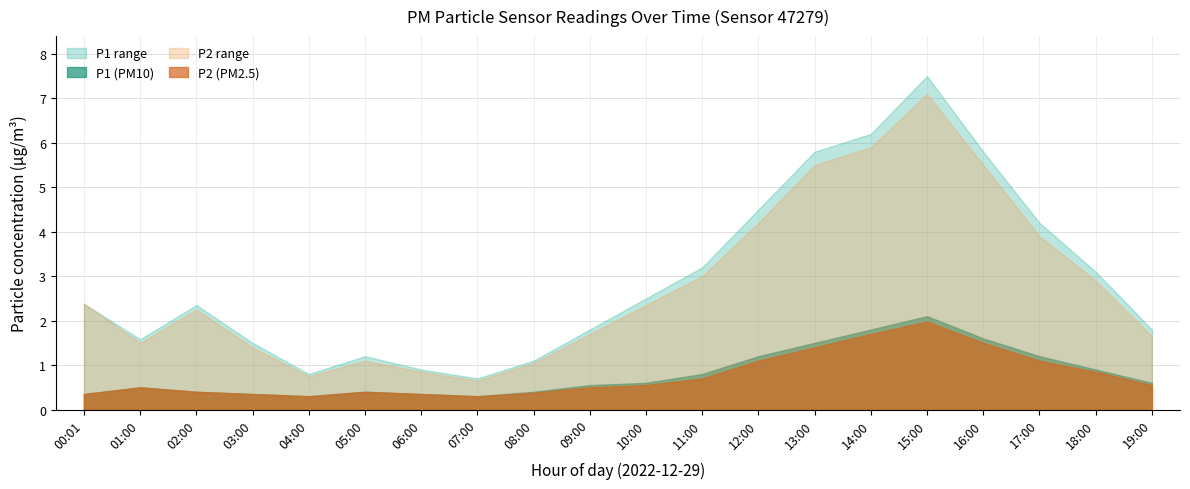

Does the chart display data point markers on the line(s)?

No